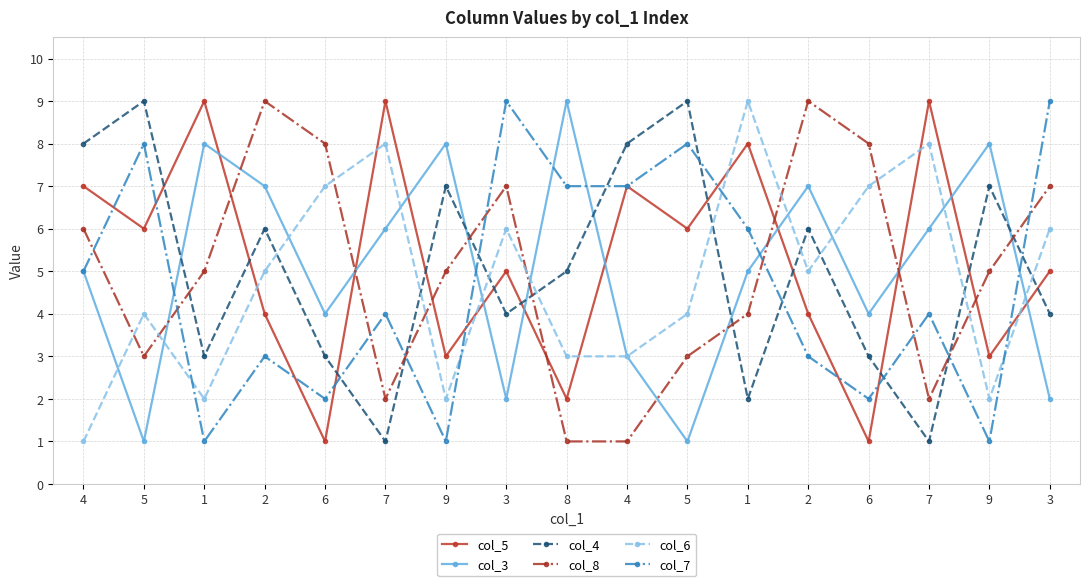

At which category is the sum across all series the highest?

2